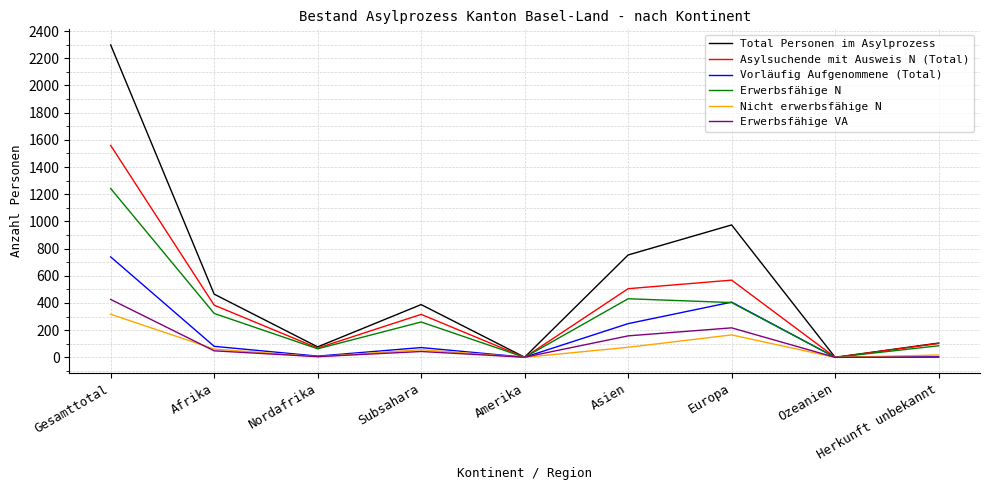

Which label corresponds to the largest value in the chart?

Gesamttotal